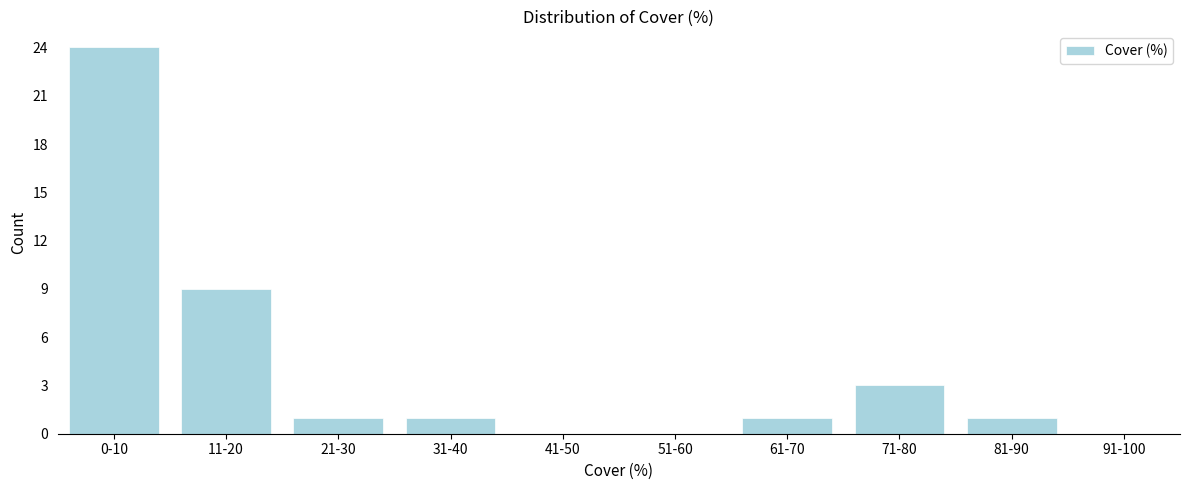

Reading left to right, extract all data points from this chart.

0-10=24	11-20=9	21-30=1	31-40=1	41-50=0	51-60=0	61-70=1	71-80=3	81-90=1	91-100=0